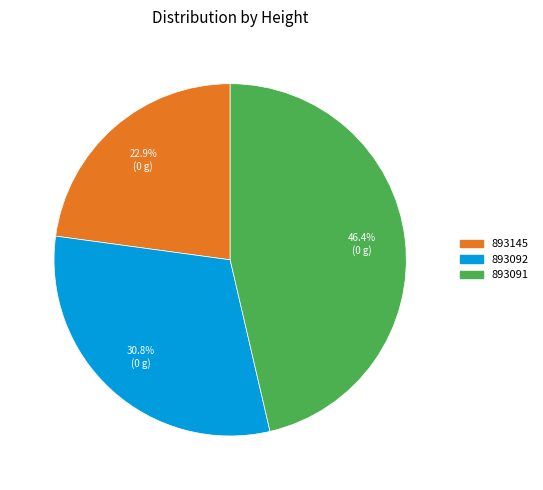

Which category has the biggest portion of the pie?

893091